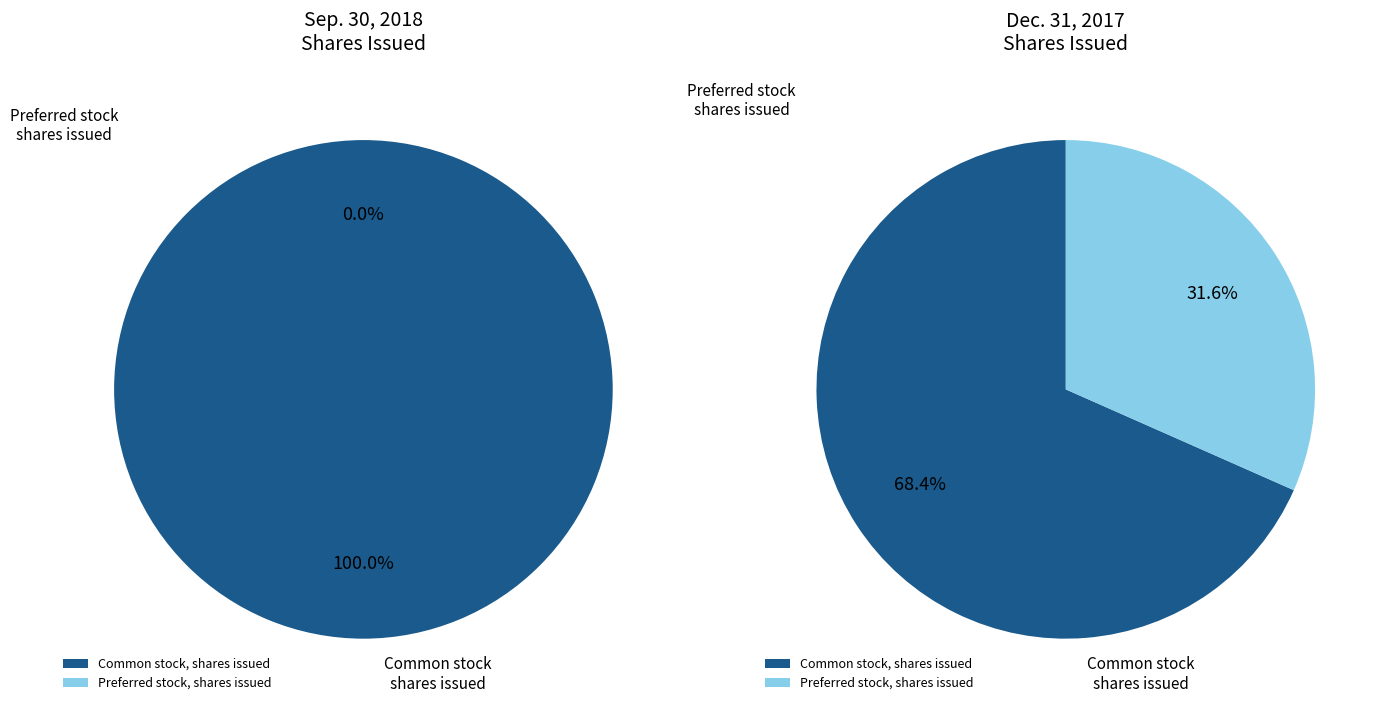

Which slice is the largest?

Common stock, shares issued